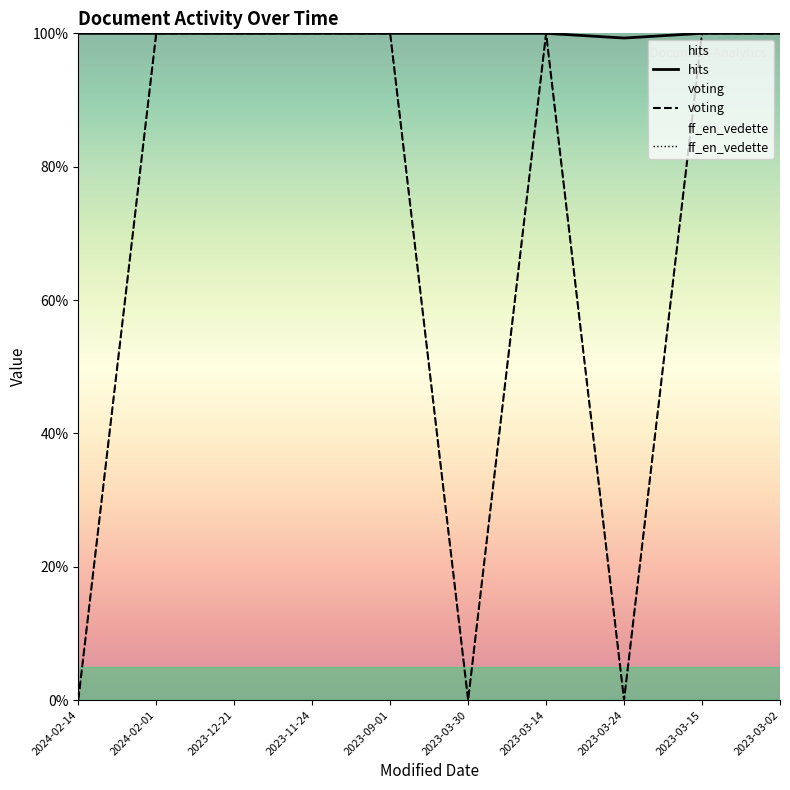

What is the difference between the voting values at 2023-03-02 and 2023-03-30?

1.0